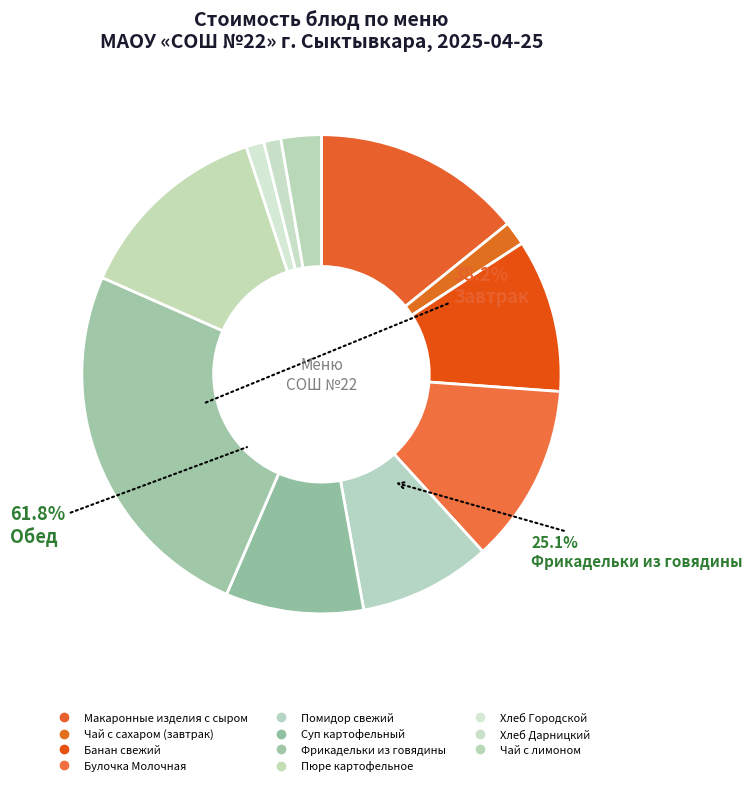

Does any single category account for the majority?

No